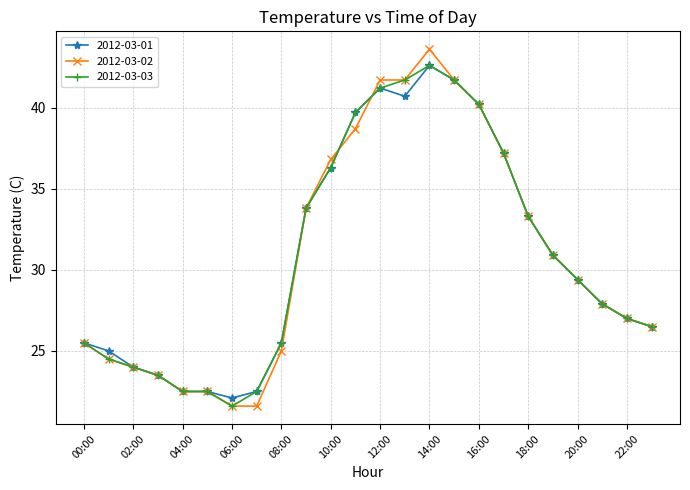

Which series has the widest spread of values?

2012-03-02